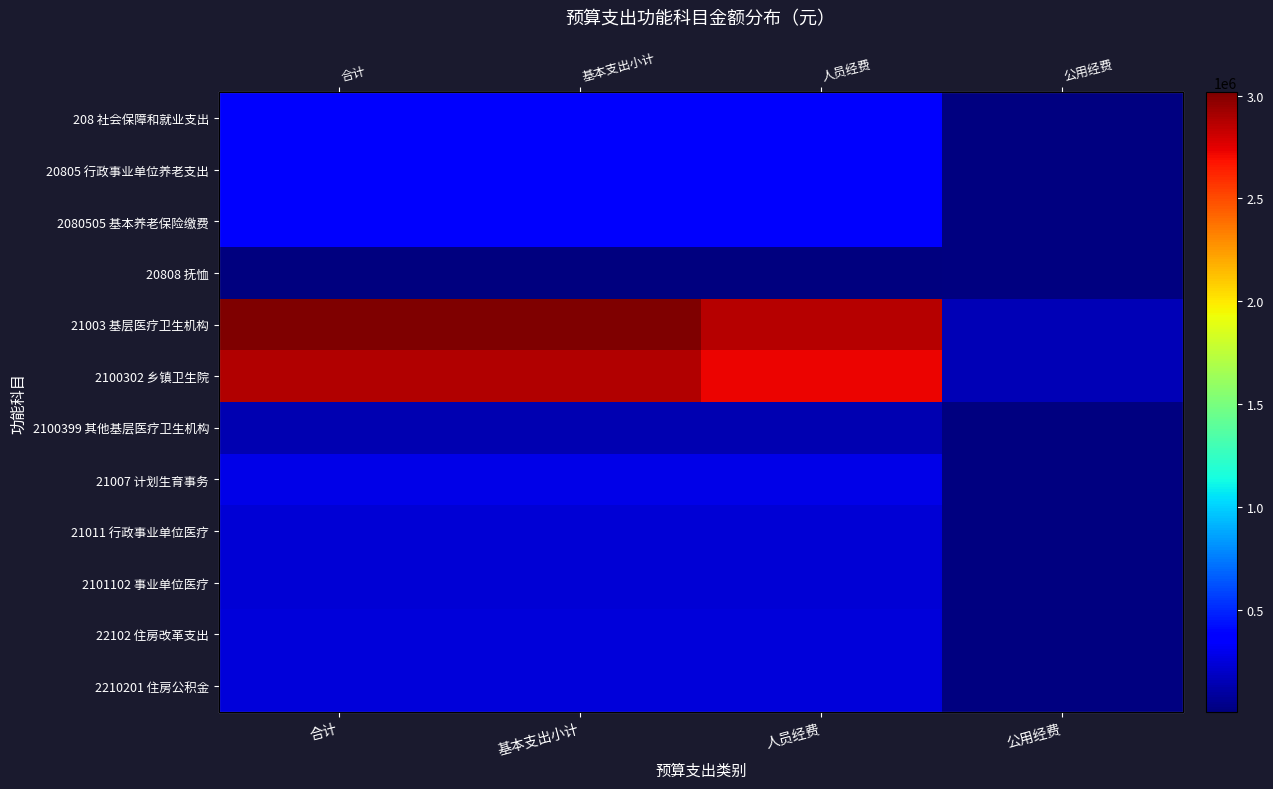

At which label is 2101102 事业单位医疗 closest to 231878?

合计